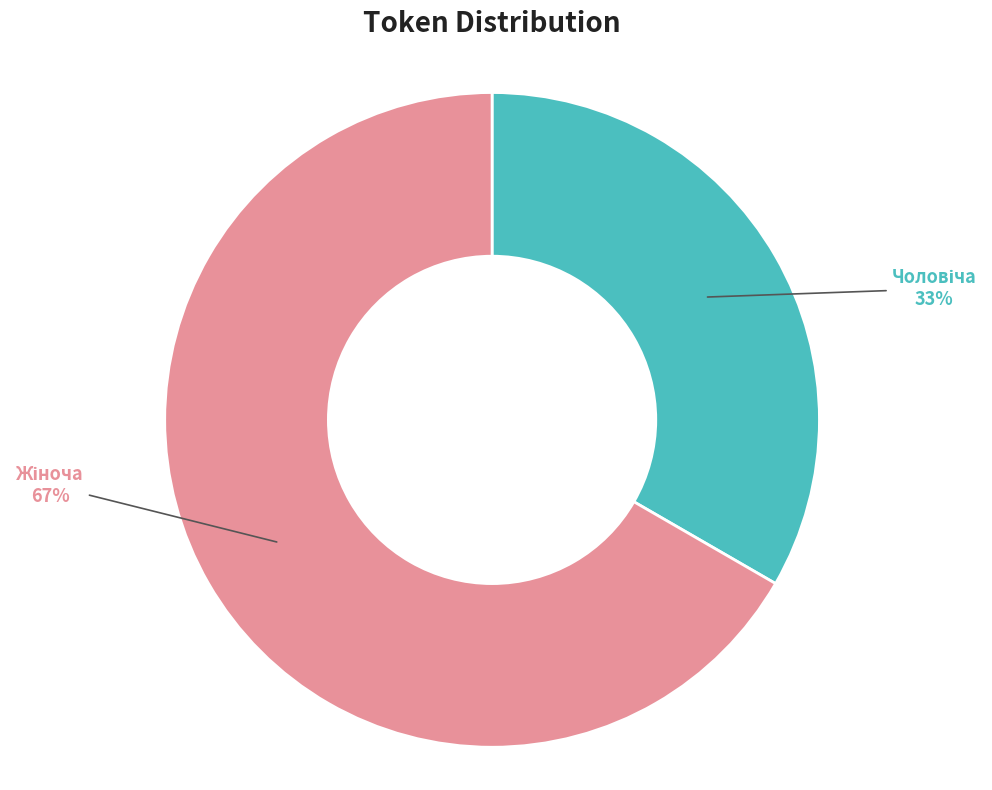

To the nearest percent, what is the average slice percentage?

50%